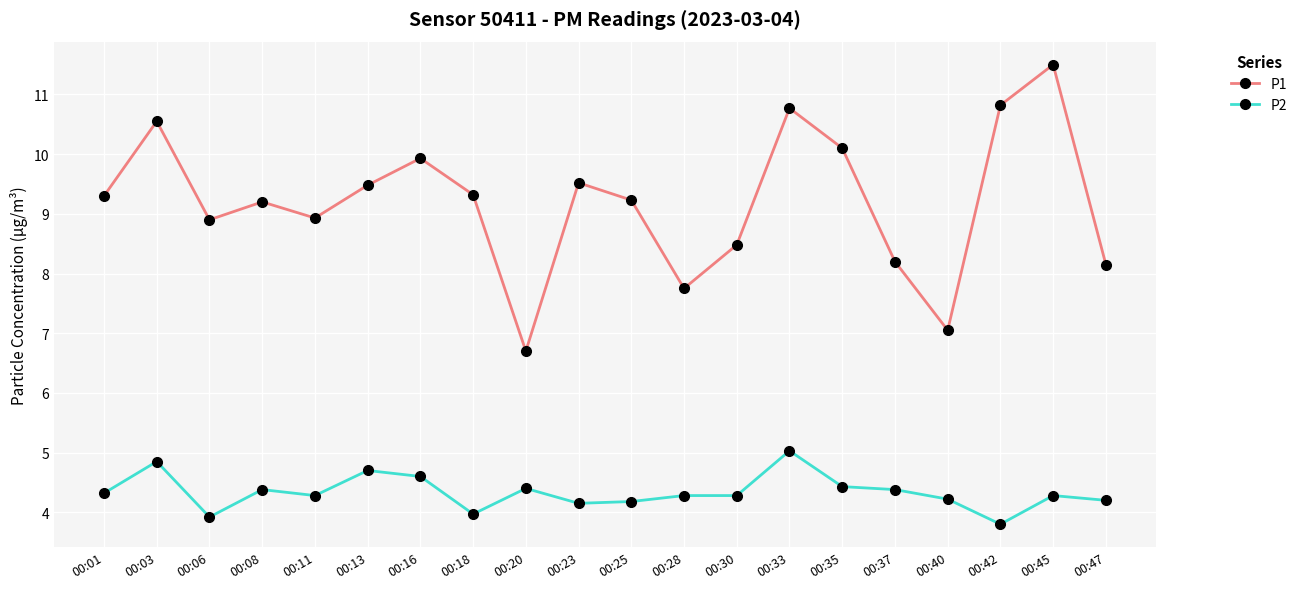

Read the P2 value at 00:01.

4.3